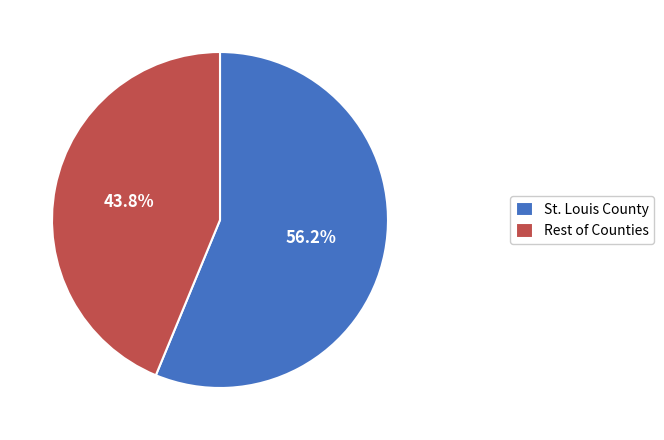

Which slice is the largest?

St. Louis County